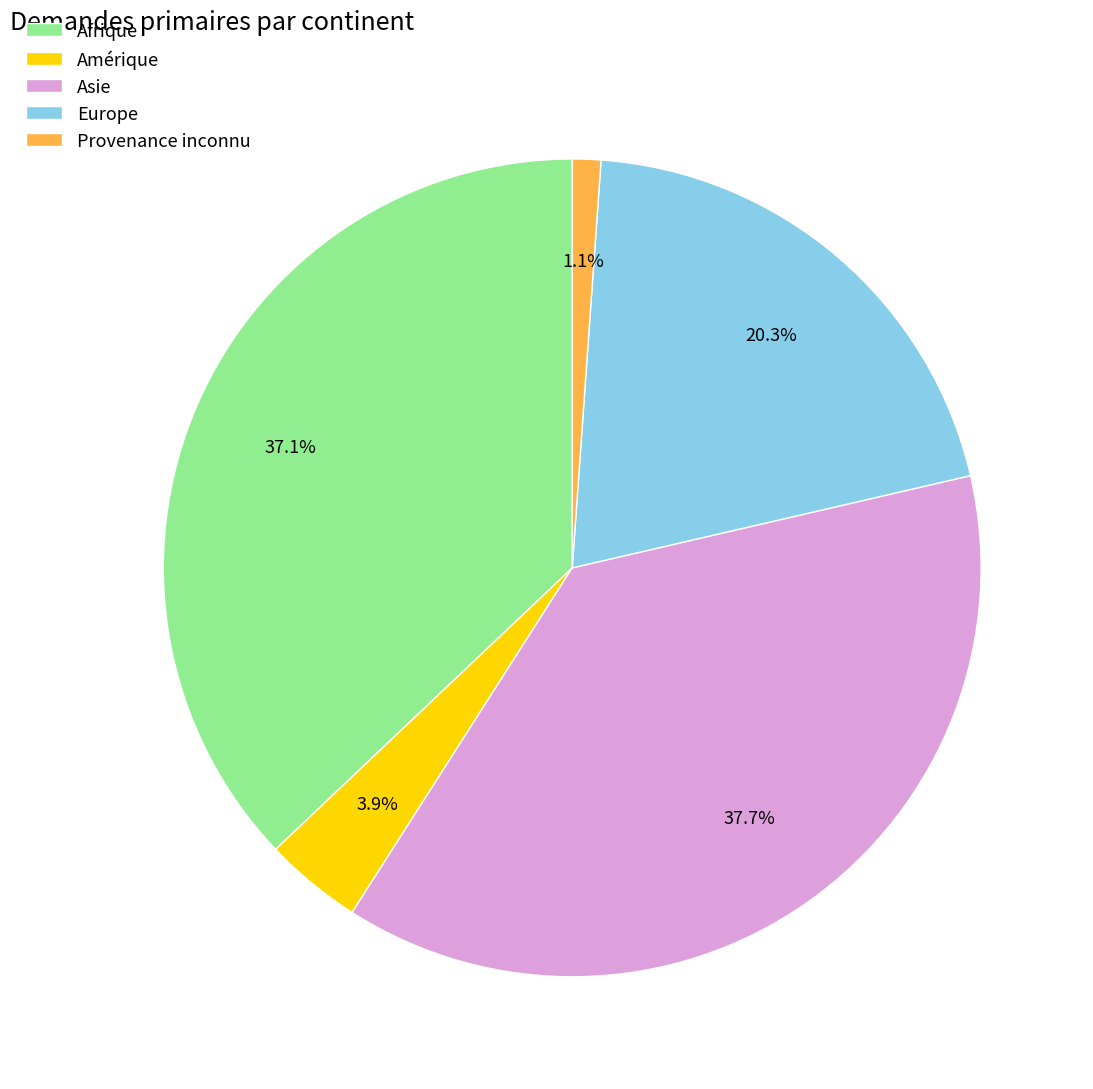

True or false: Europe accounts for 20% of the total.

True